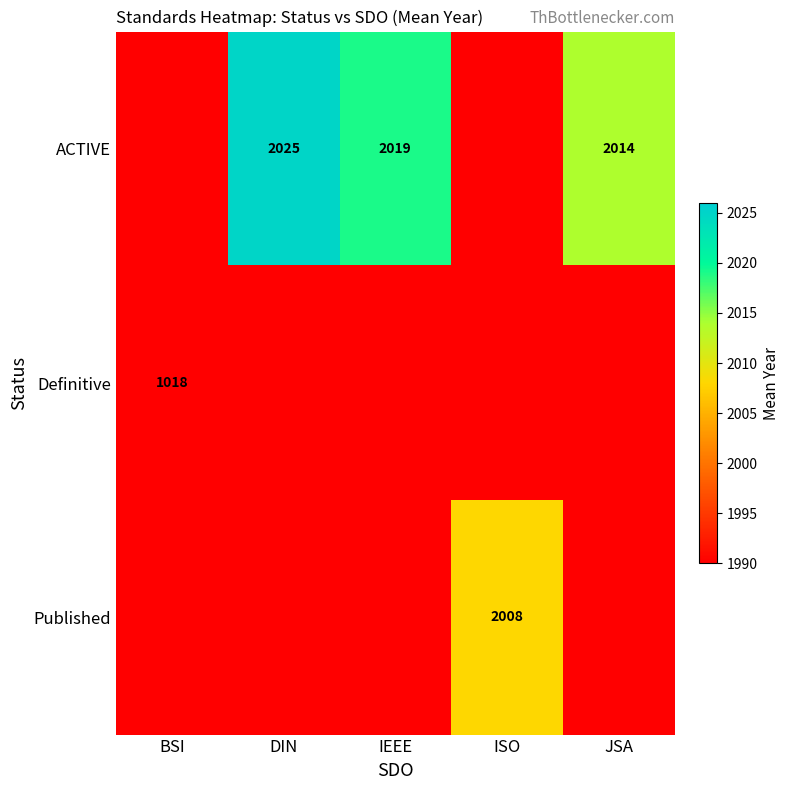

The ACTIVE series shows 2844 at IEEE. True or false?

False